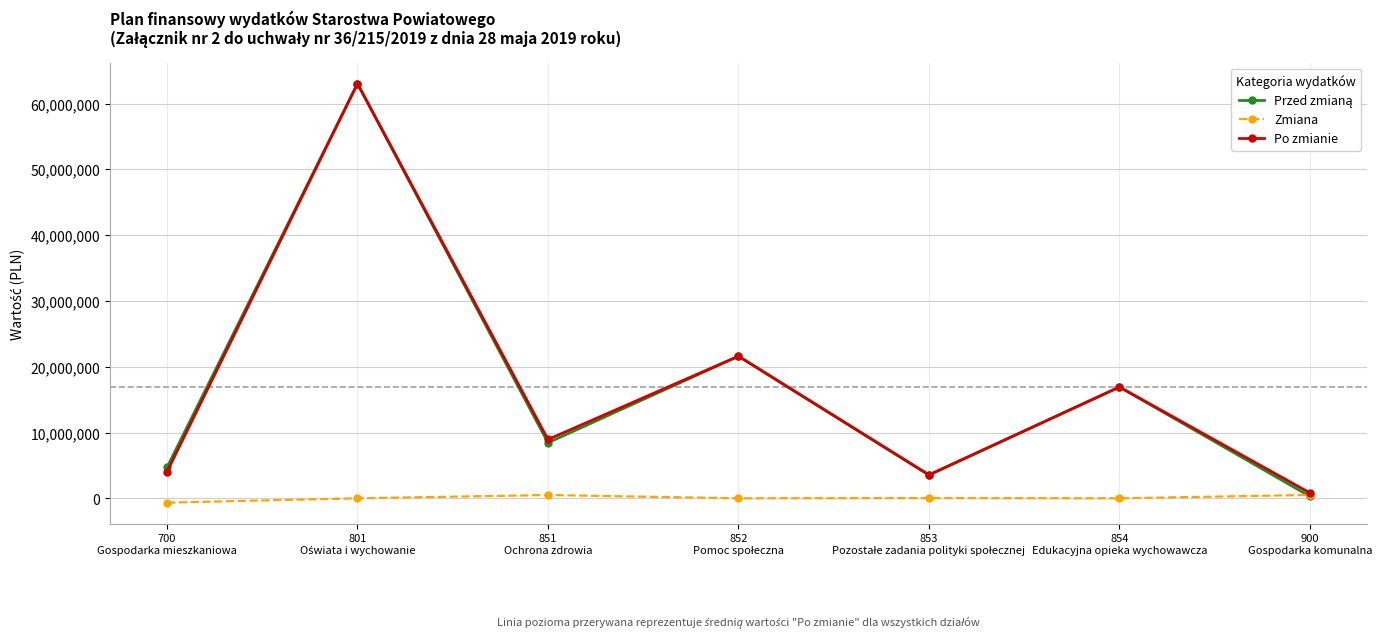

How many lines are shown in the chart?

3